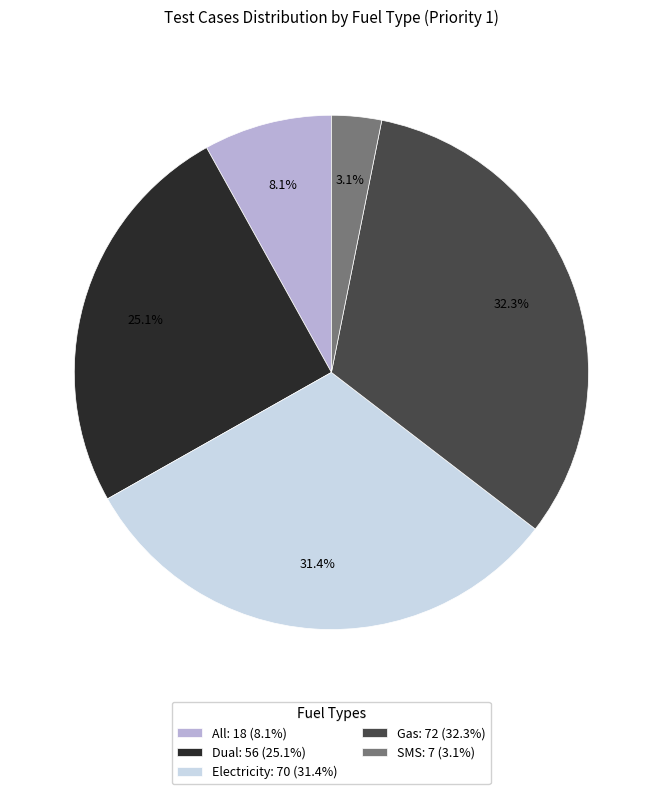

Which slice is the largest?

Gas